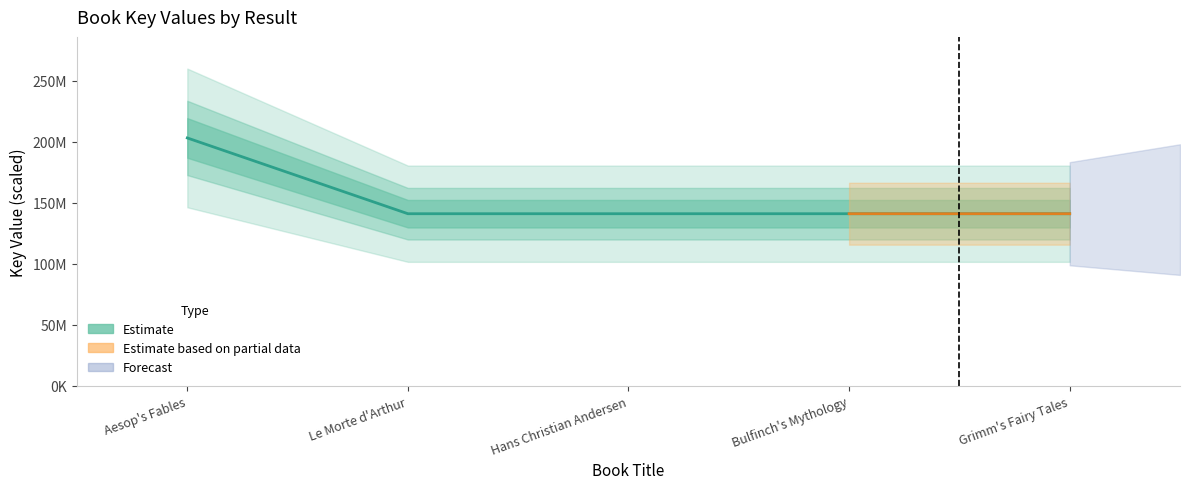

What is the value of the 2nd point from the left?

141.0